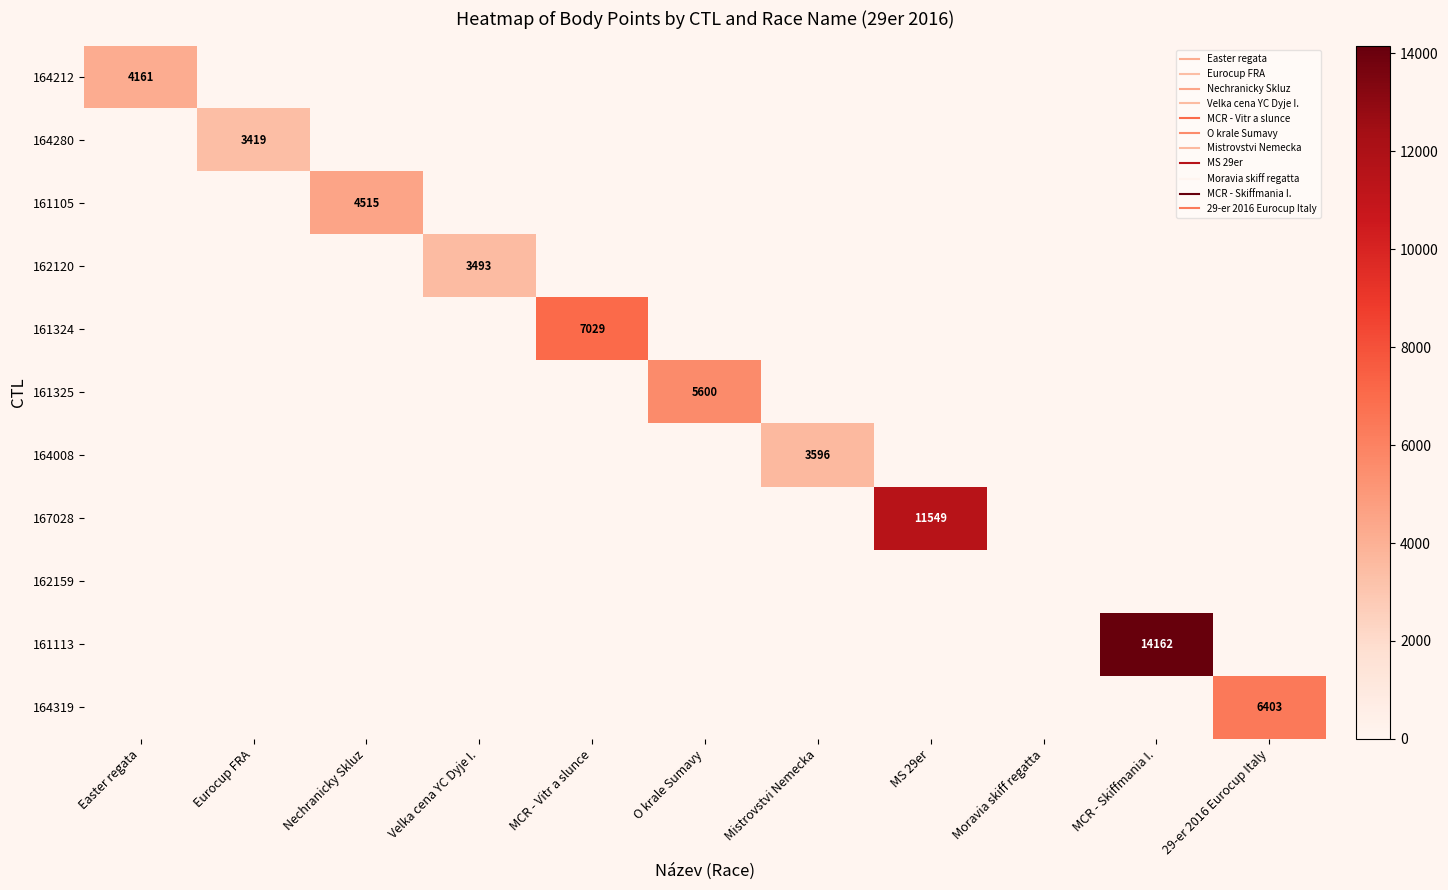

Is it true that 161324 equals 0 at Nechranicky Skluz?

True